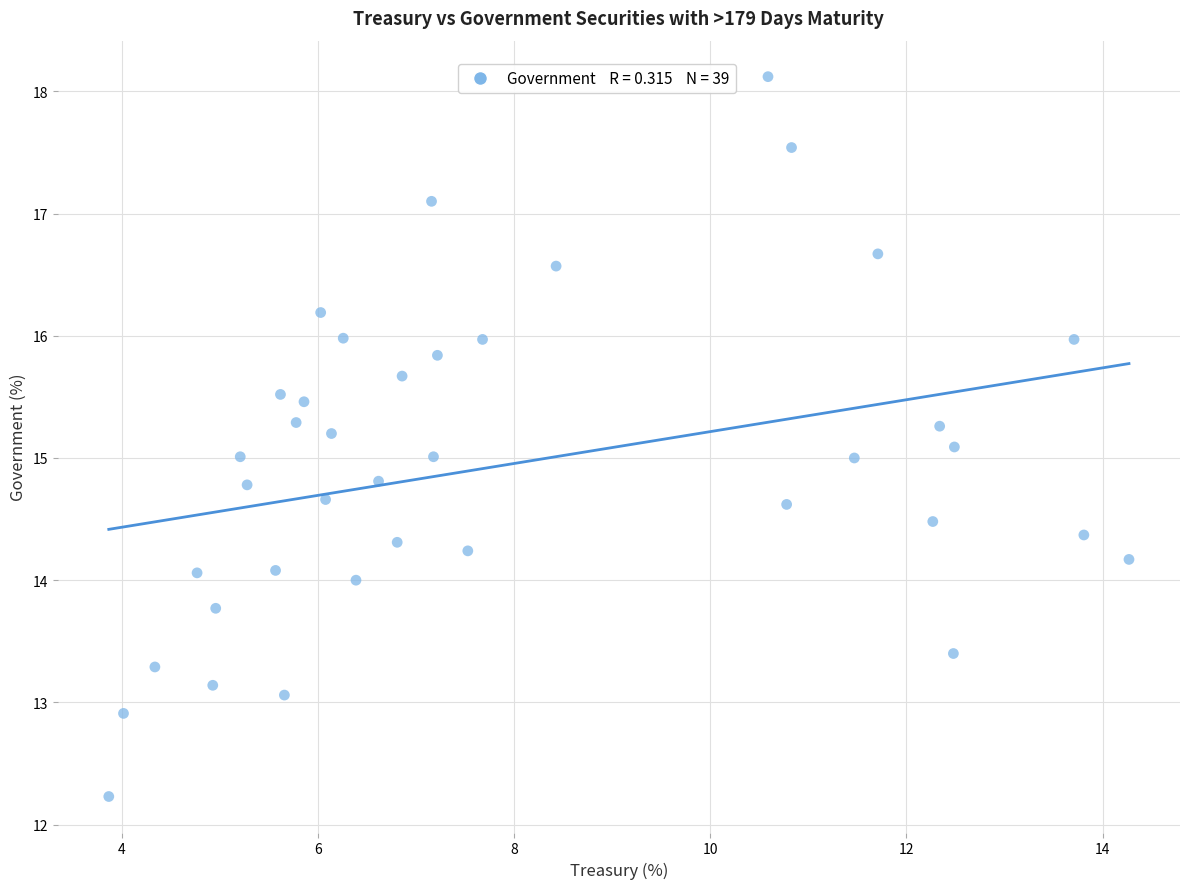

What is the range of Y values (max minus min)?

5.9